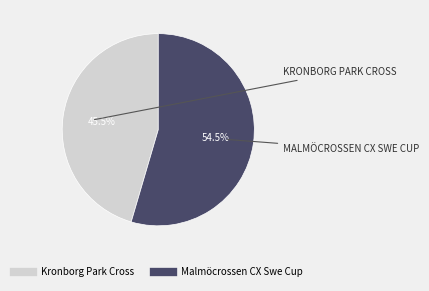

What percentage do Kronborg Park Cross and Malmöcrossen CX Swe Cup together represent?

100.0%